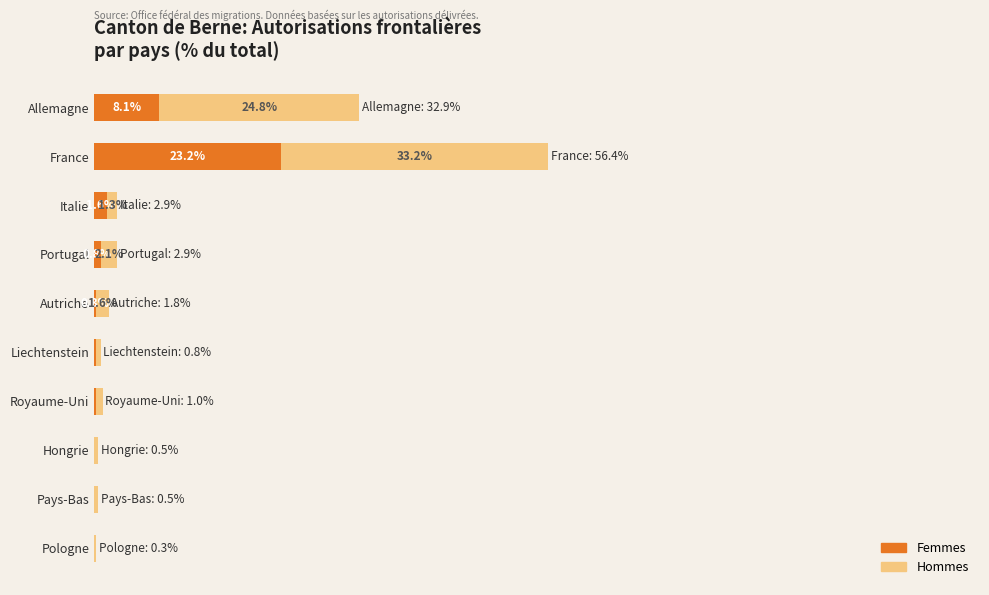

At which category is the sum across all series the highest?

France